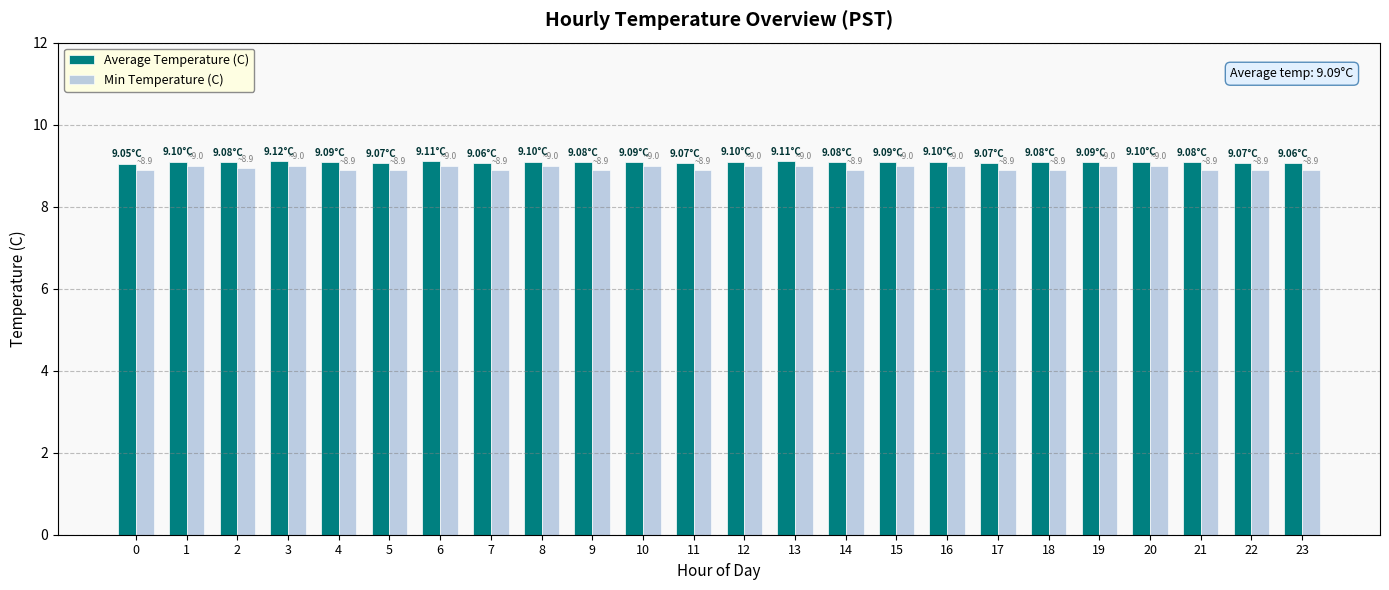

Count the number of data series in this chart.

2